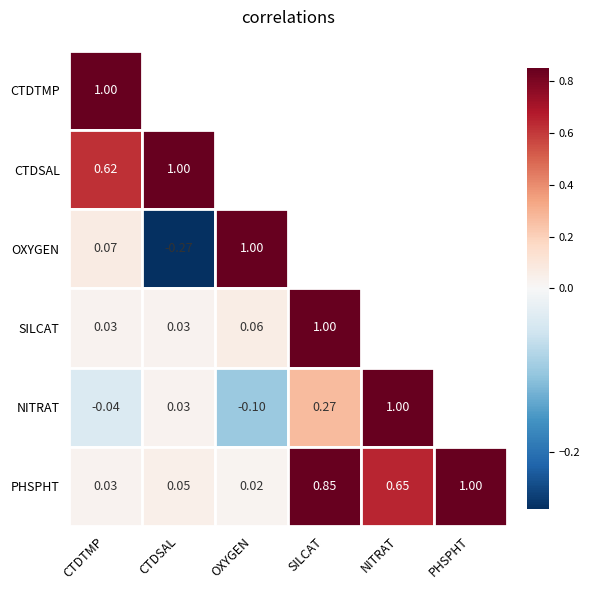

What is the difference between the highest and lowest values at 1?

1.3